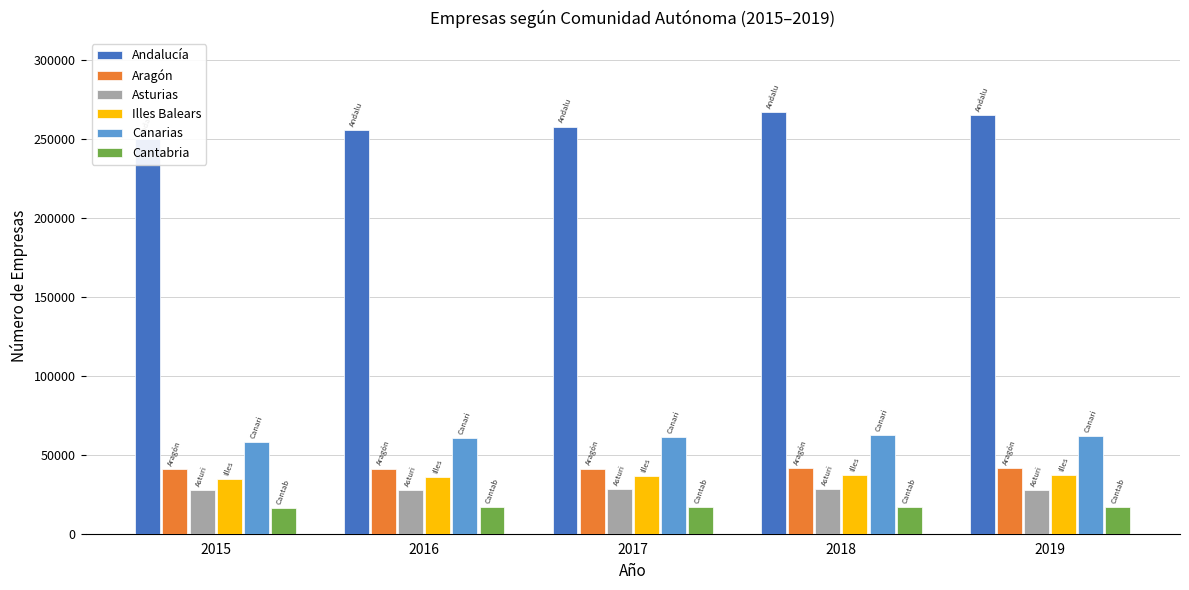

How many data points in Andalucía are less than 257875?

2